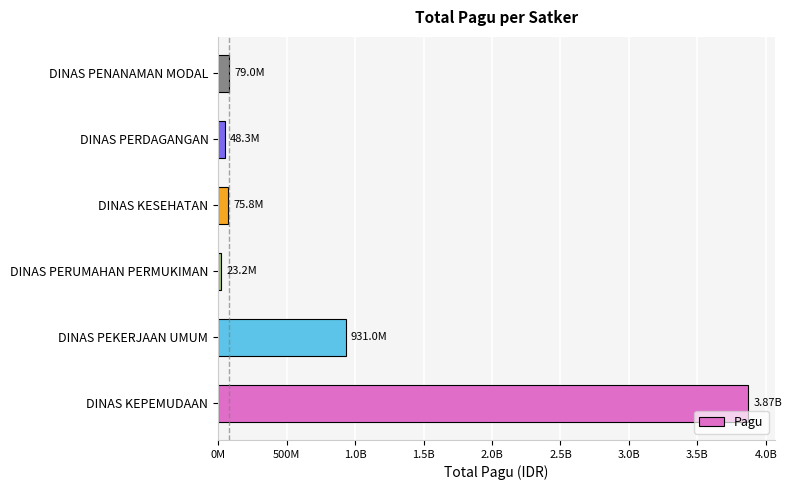

What is the difference between the maximum and minimum values?

3848596413